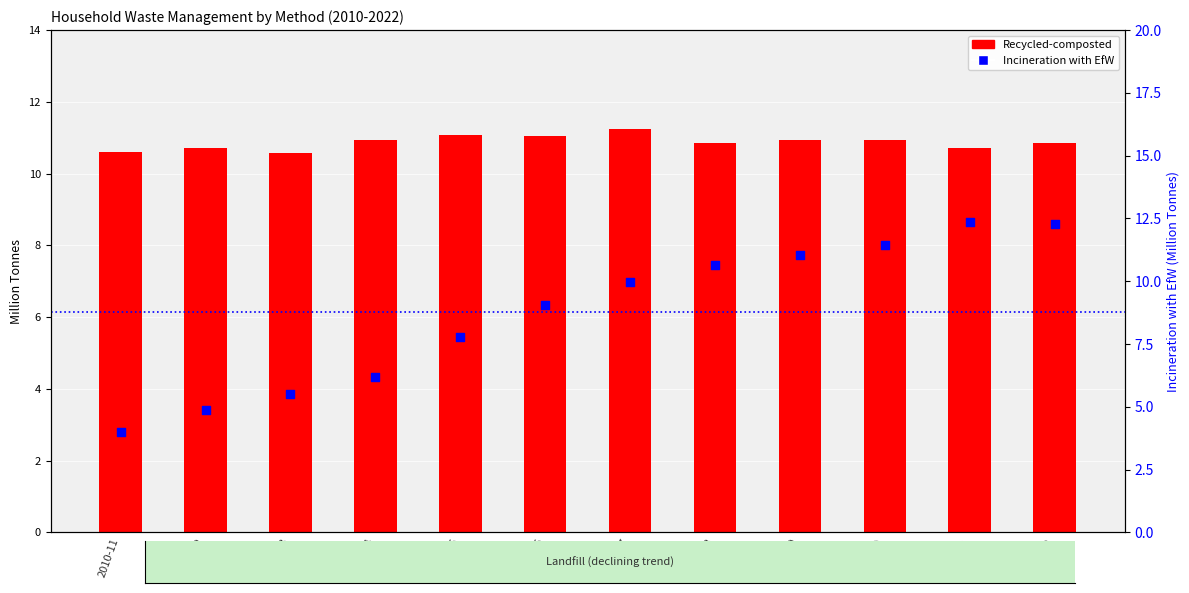

At which category is the sum across all series the highest?

2021/22